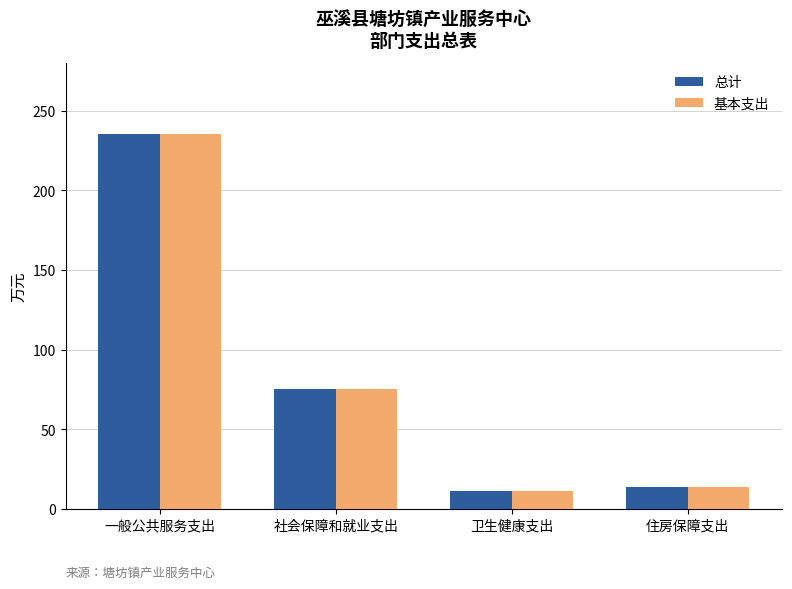

How many values in the 基本支出 series exceed 75?

2